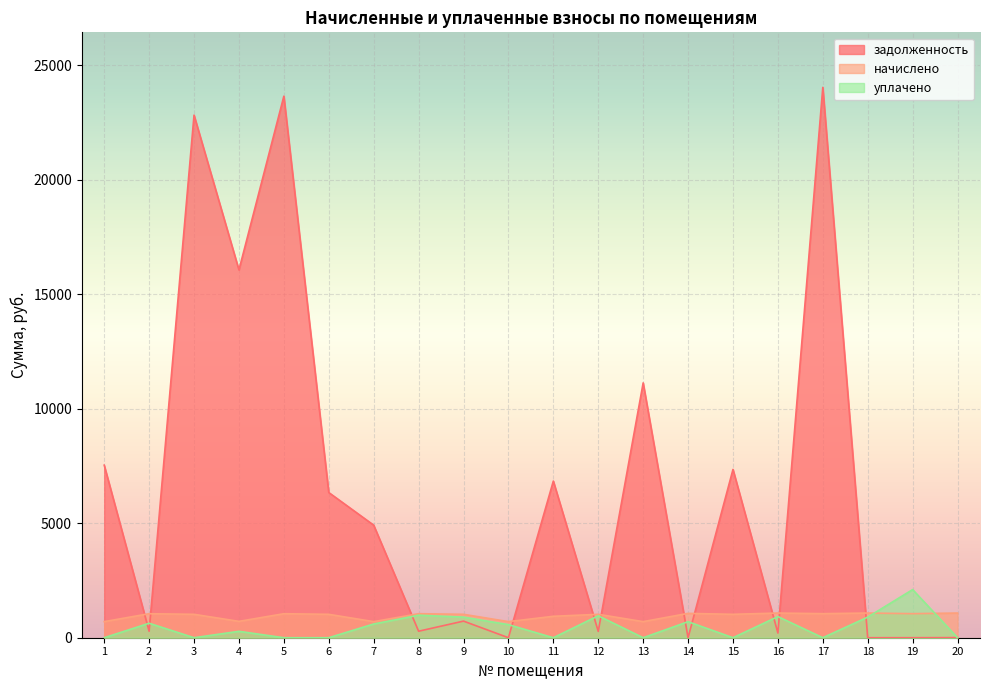

How many lines are shown in the chart?

3